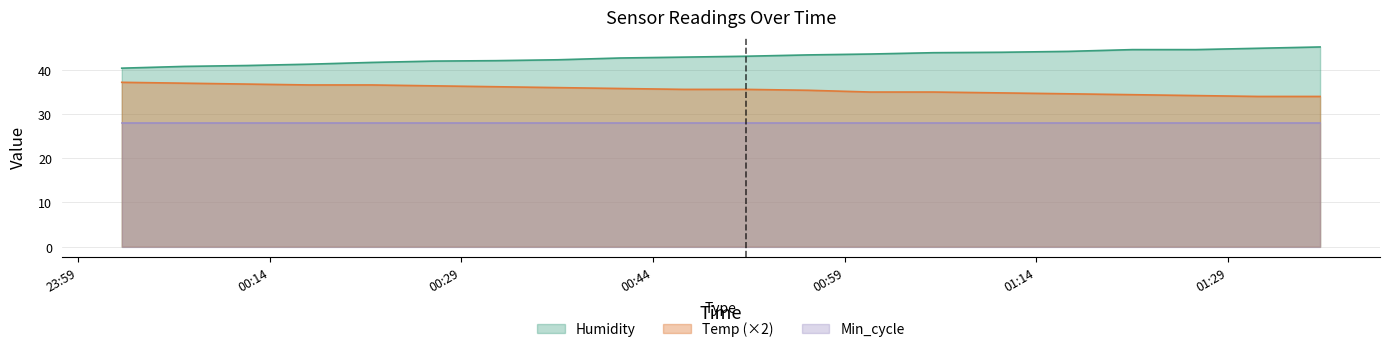

True or false: Temp and Humidity cross at least once.

False